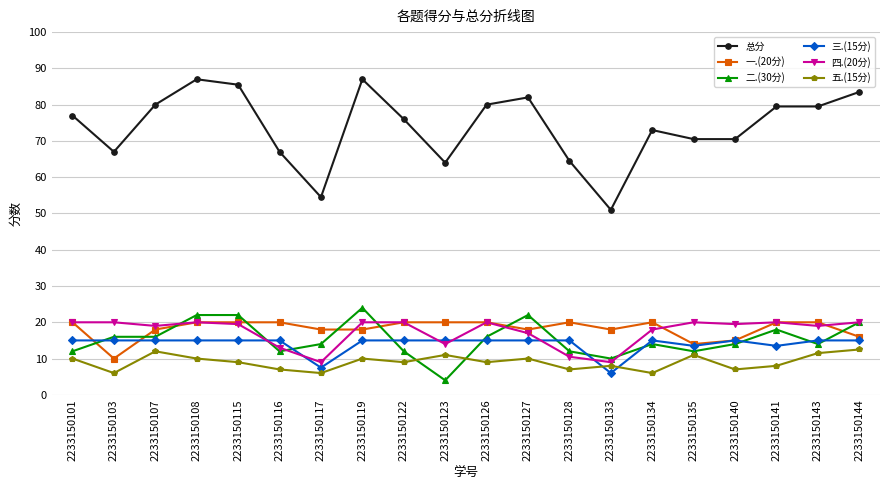

What is the spread (max minus min) of values at 2233150134?

67.0